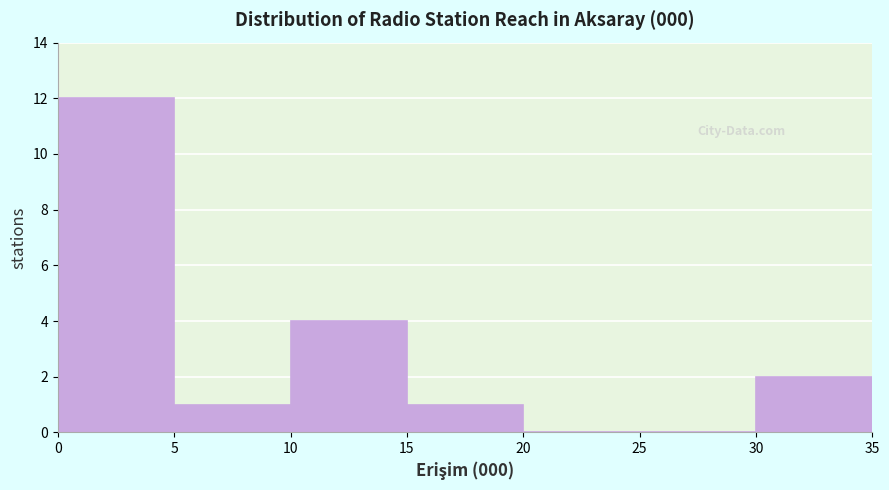

Over which range of the x-axis is the bar tallest?

0 to 5